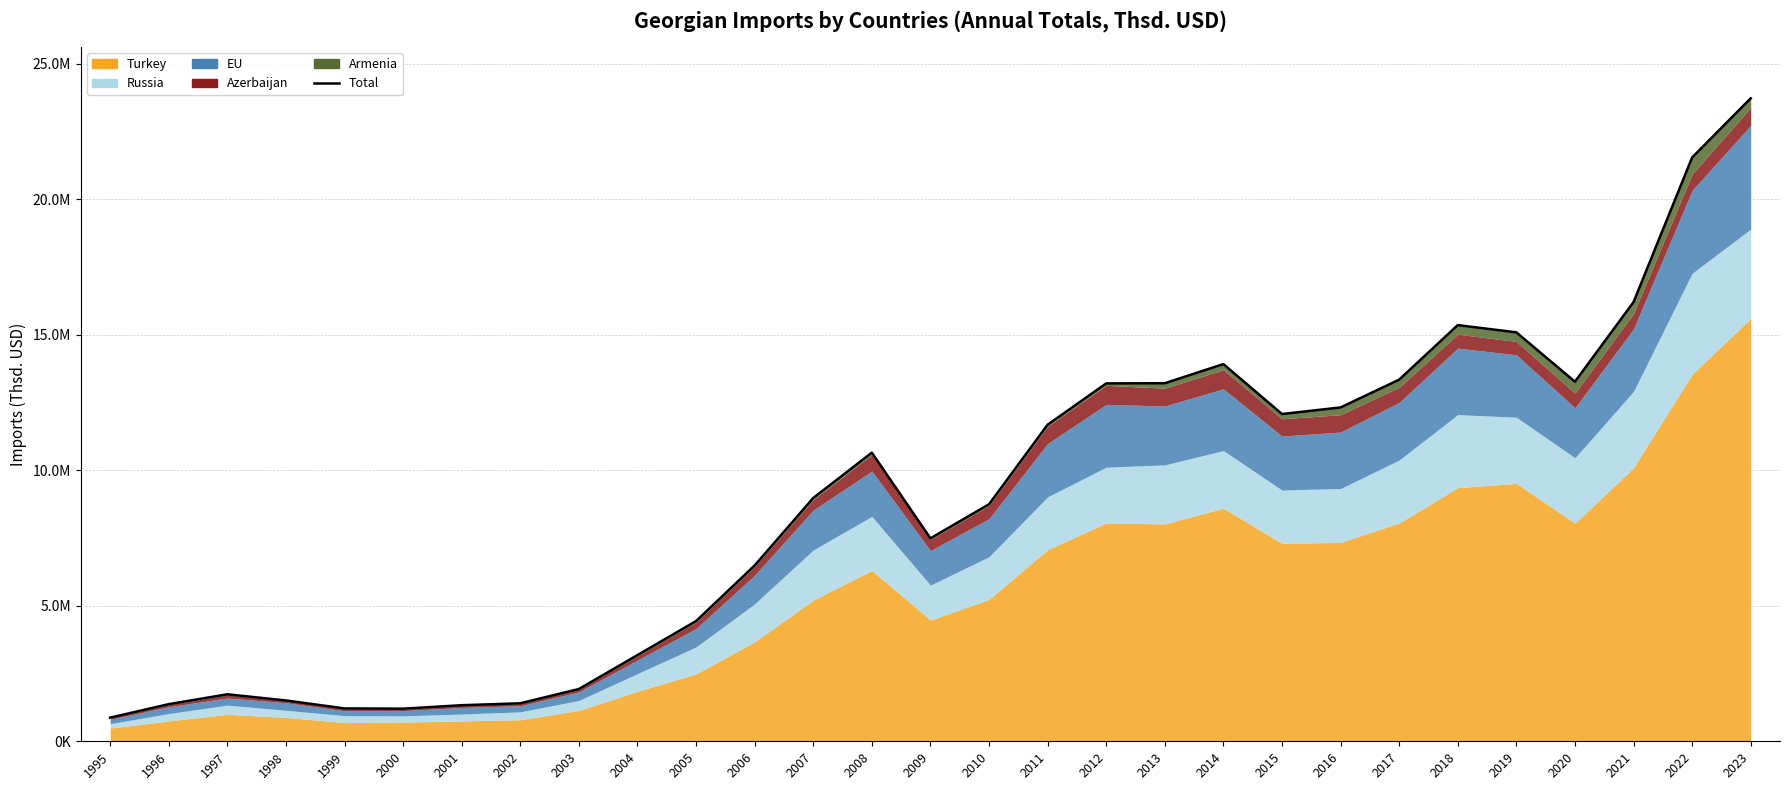

At which label does the data first exceed 8977987?

2007